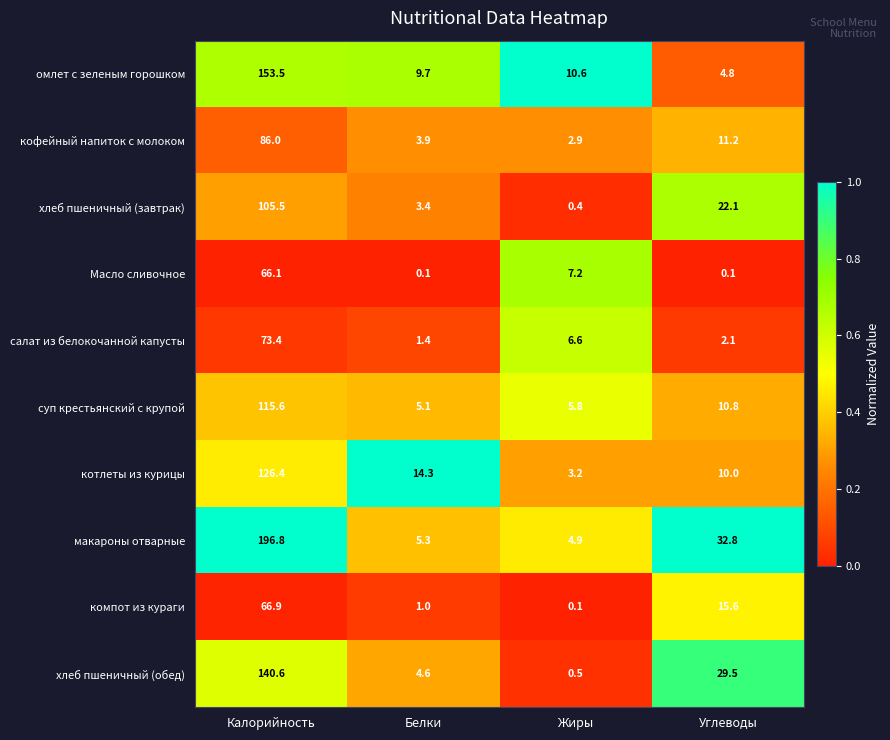

At which label does компот из кураги reach its peak?

Калорийность